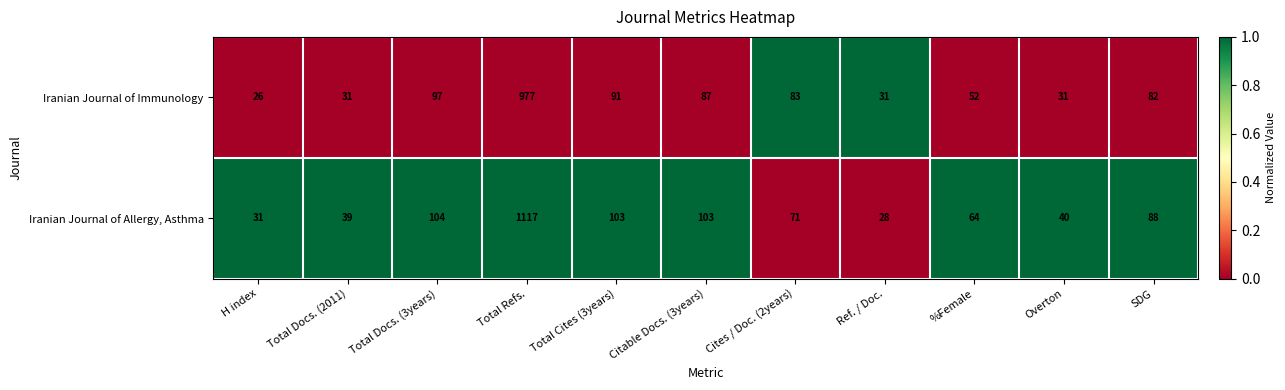

Which series has the largest total across all categories?

Iranian Journal of Allergy, Asthma